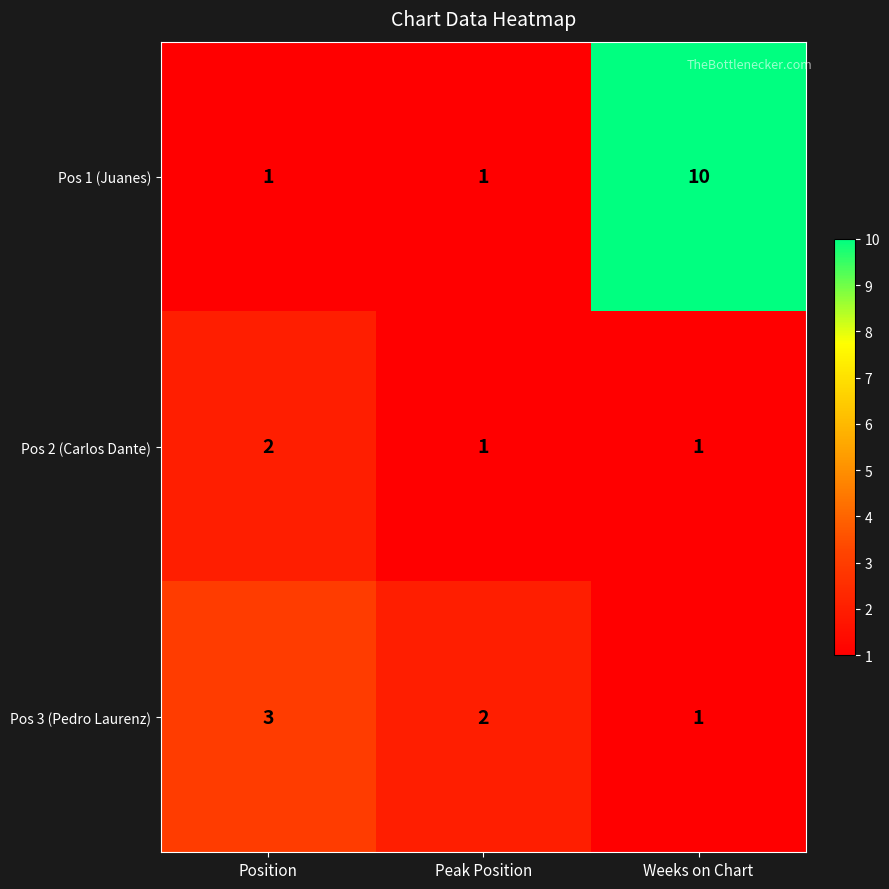

How many distinct data groups are displayed?

3